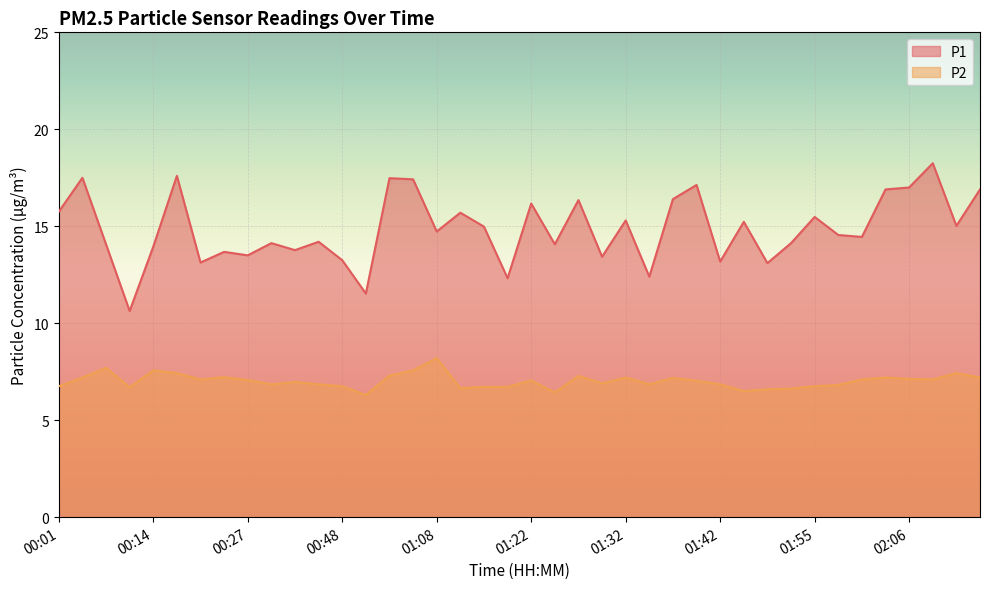

The P1 series shows 15.5 at 01:55. True or false?

True